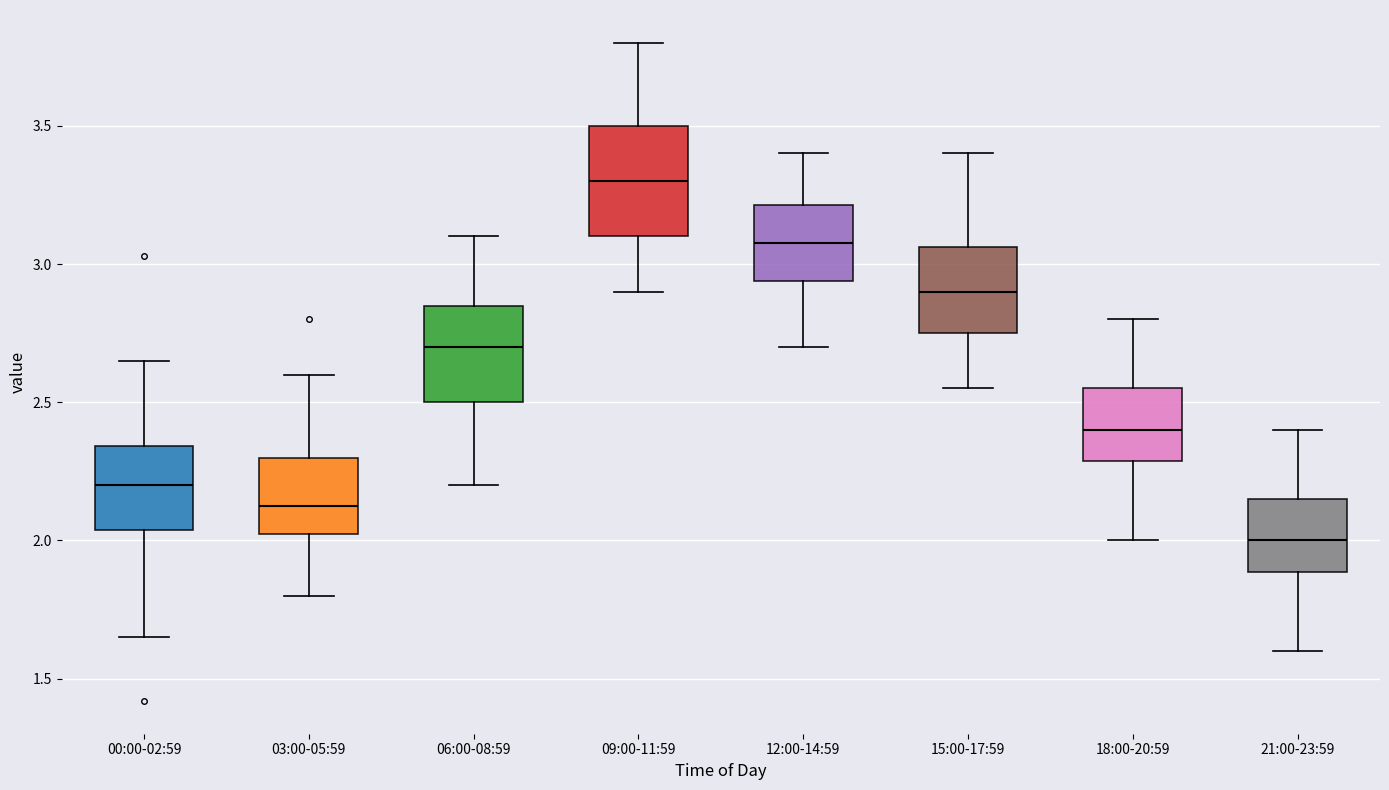

Which box's median line is the highest?

09:00-11:59